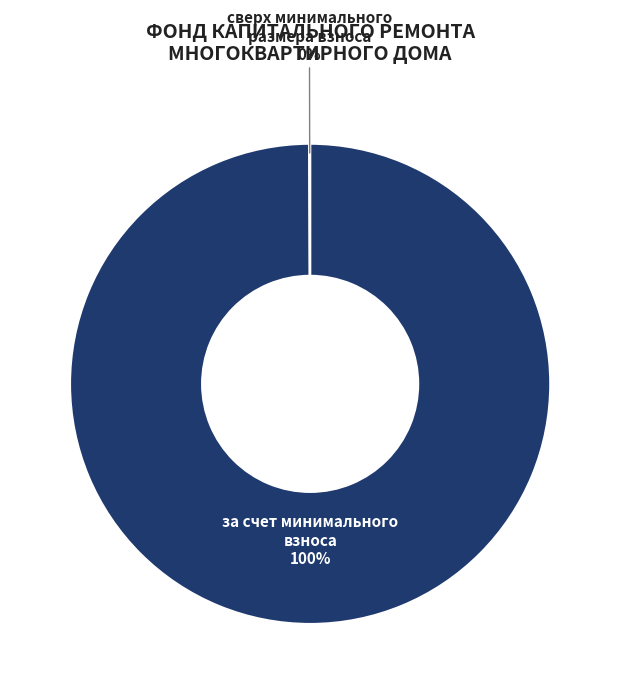

Is there any slice that represents more than half of the pie?

Yes